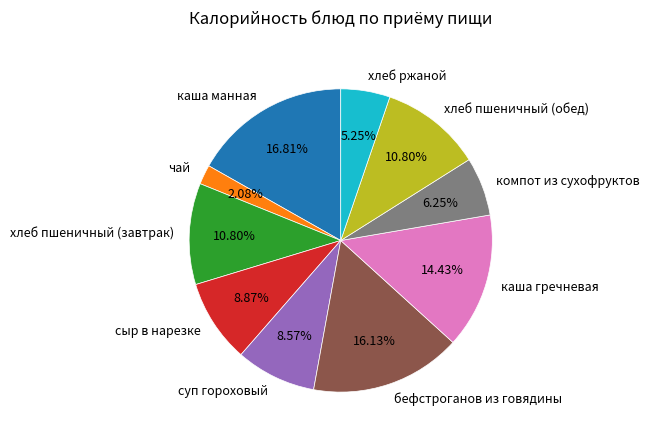

What percentage is the каша гречневая slice, to the nearest percent?

14%